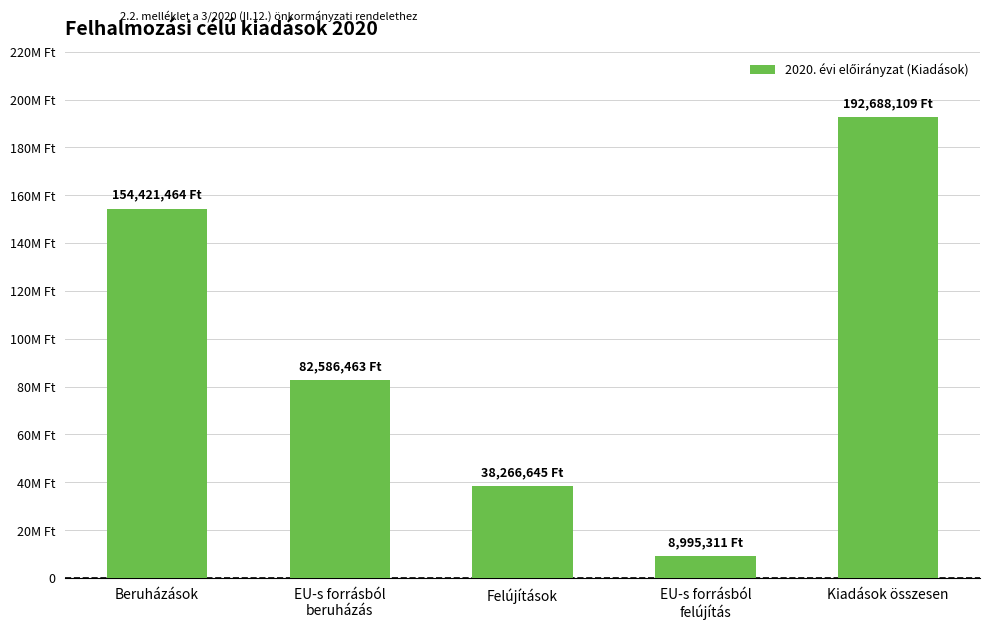

Rank the categories by value from lowest to highest.

EU-s forrásból
felújítás, Felújítások, EU-s forrásból
beruházás, Beruházások, Kiadások összesen